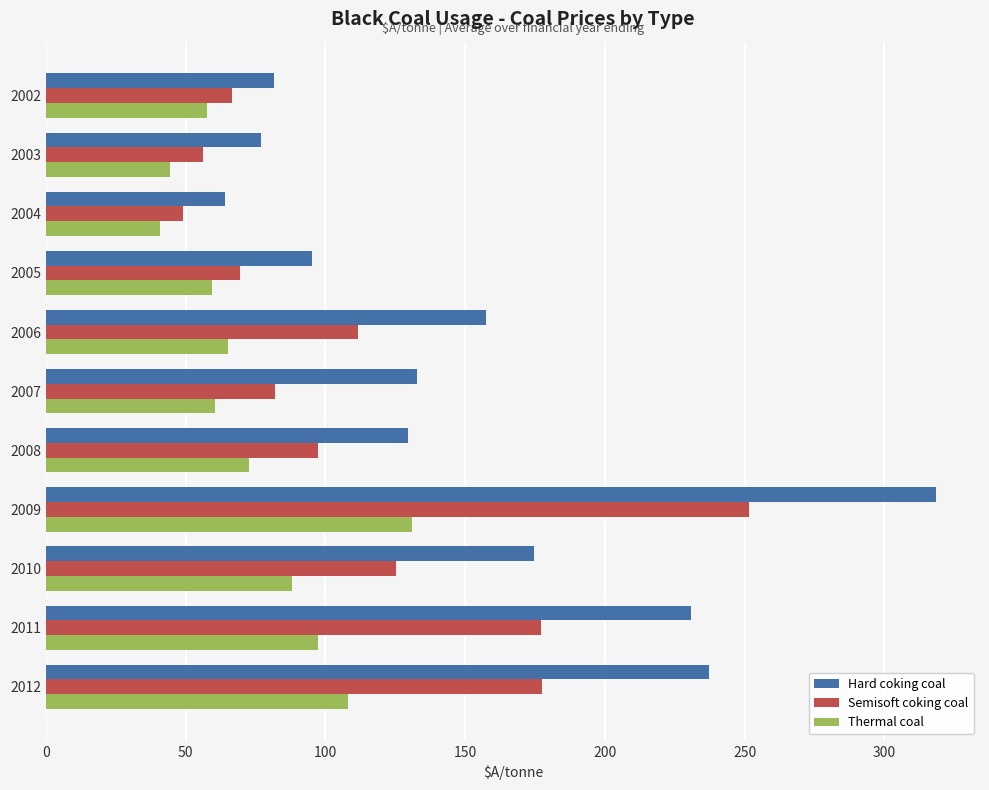

Which series has the largest range (max minus min)?

Hard coking coal